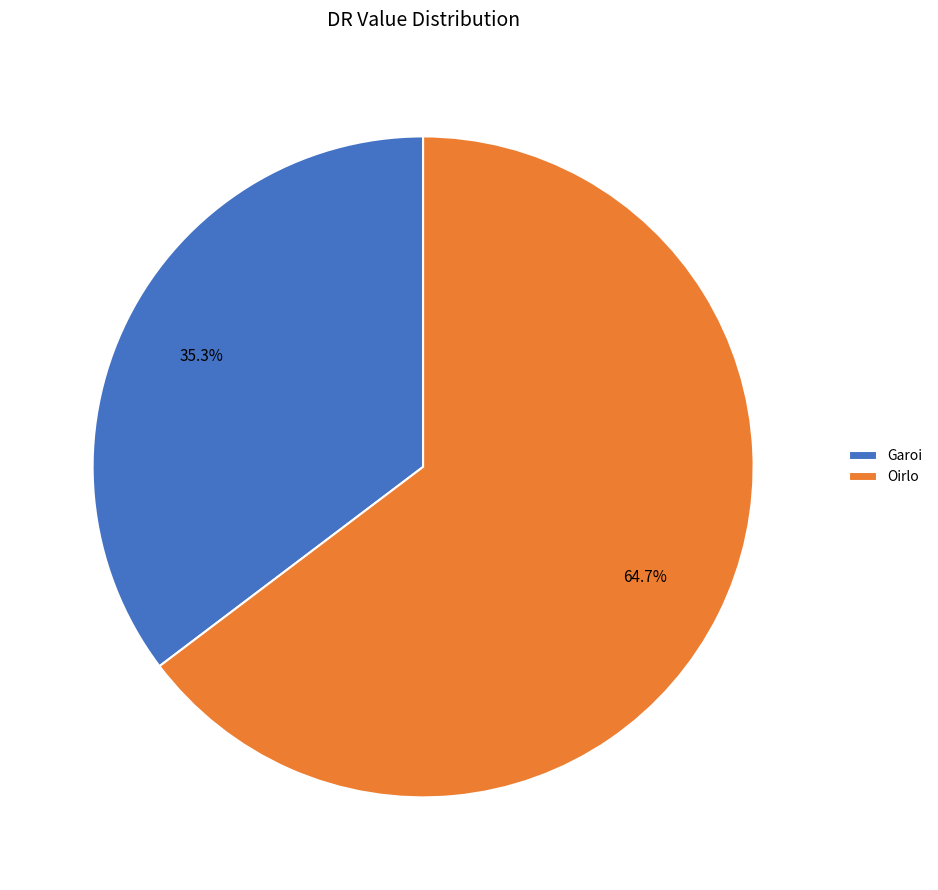

Does any single category account for the majority?

Yes